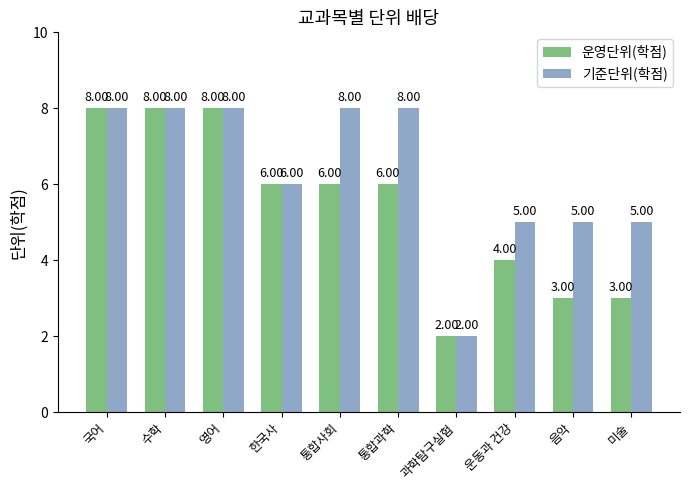

How many values in the 운영단위(학점) series are below 6?

4